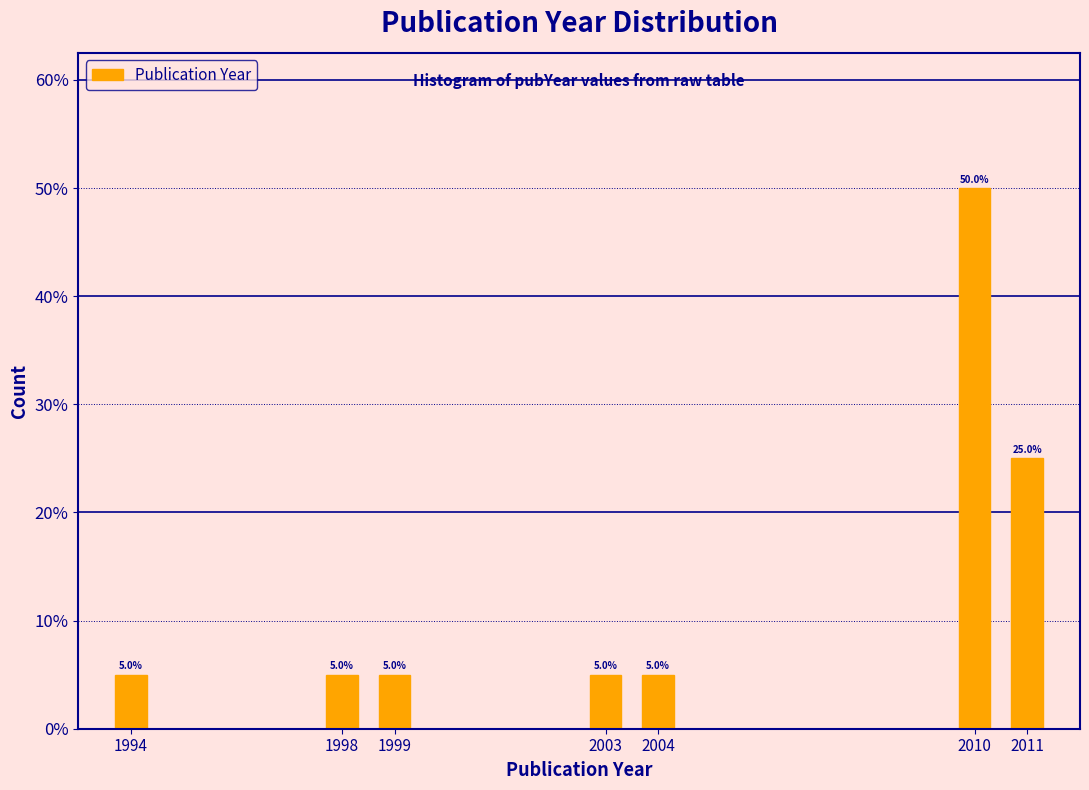

Reading left to right, extract all data points from this chart.

1994=5	1998=5	1999=5	2003=5	2004=5	2010=50	2011=25